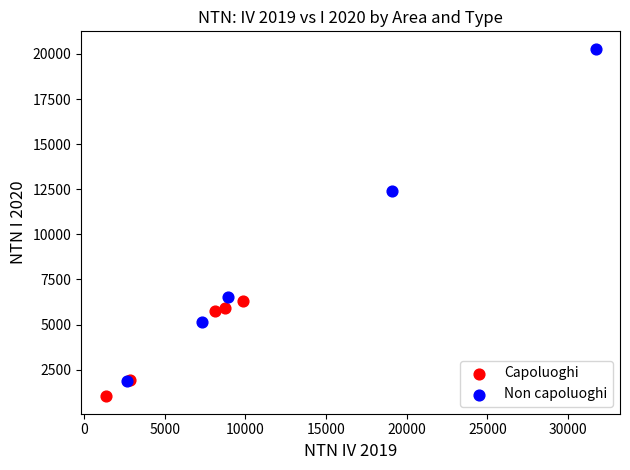

Which series contains the highest Y value?

Non capoluoghi